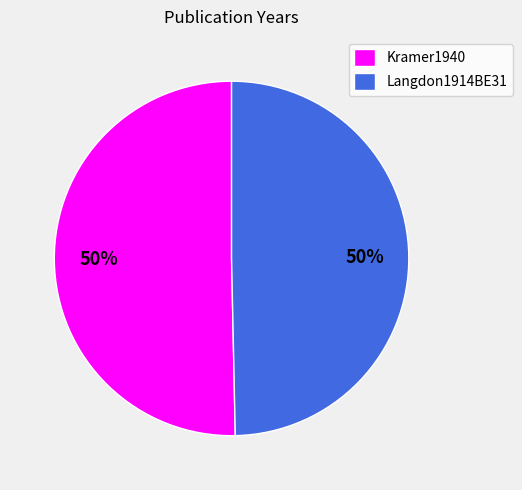

What is the ratio of the value at Langdon1914BE31 to the value at Kramer1940?

1.0